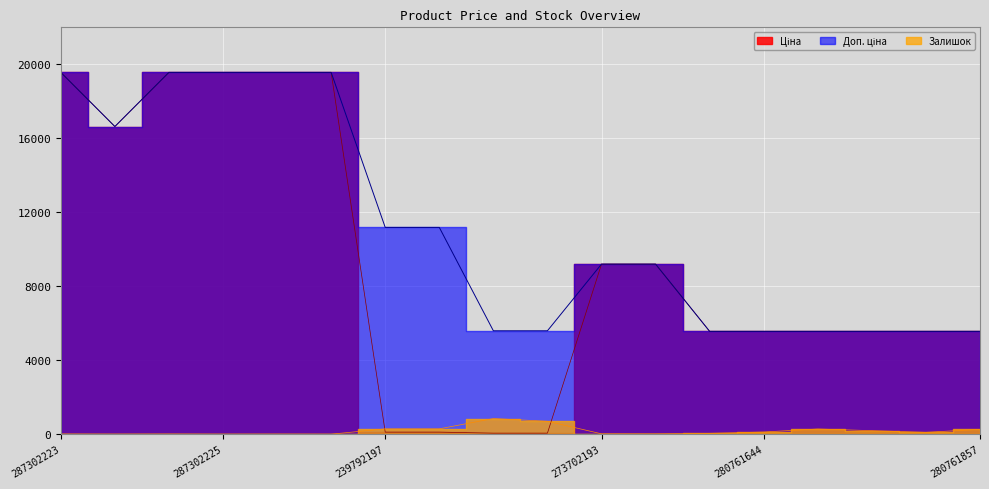

How many lines are shown in the chart?

3